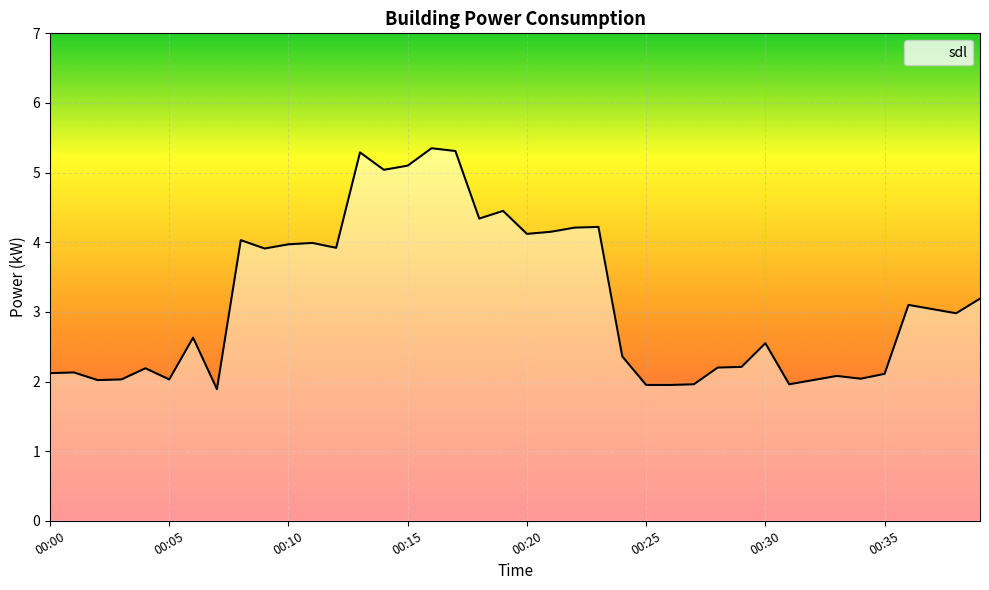

What is the smallest value displayed?

1.9